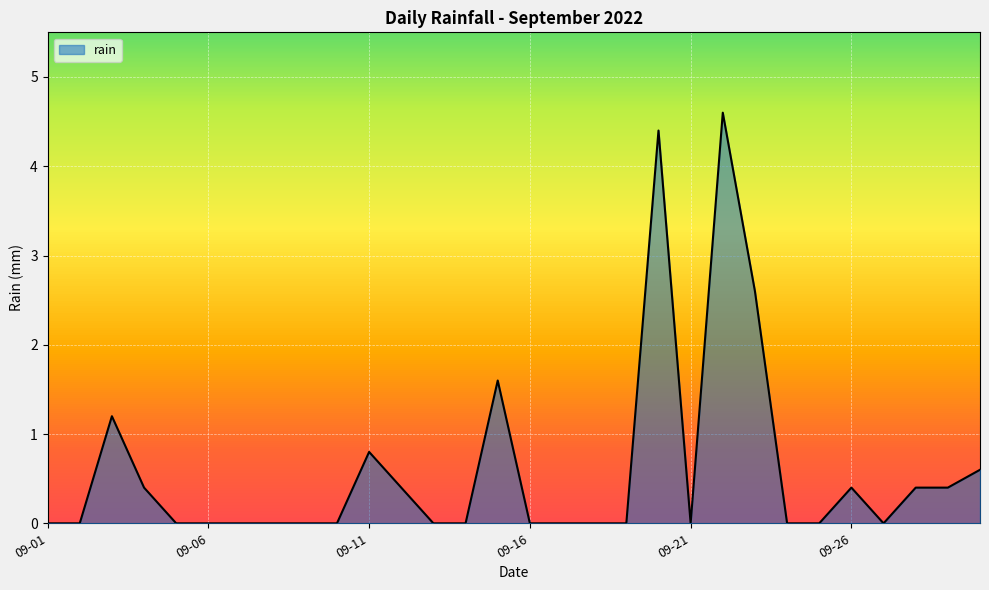

What is the sum of all values?

17.8